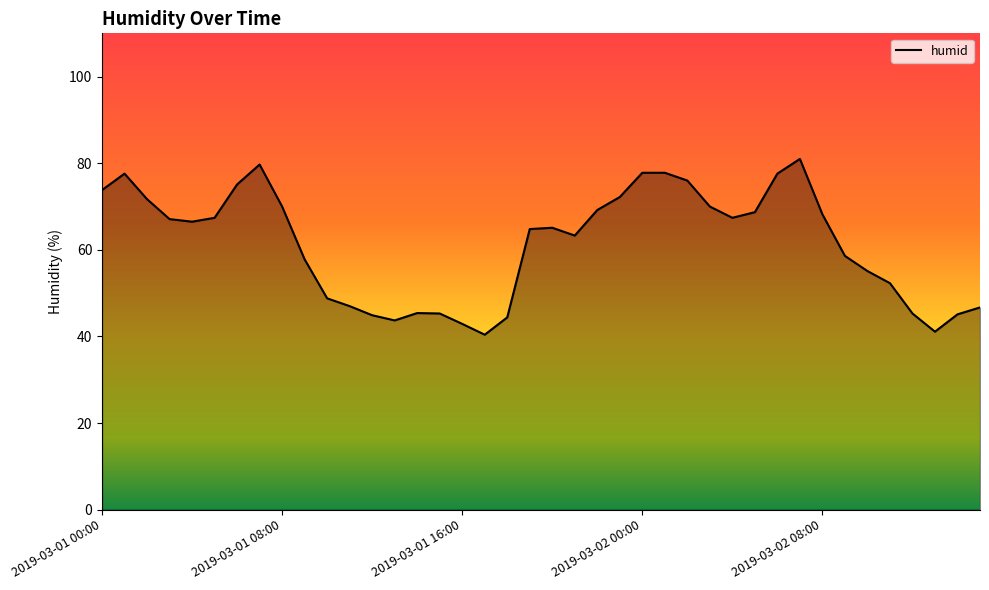

What is the difference between the maximum and minimum values?

40.6